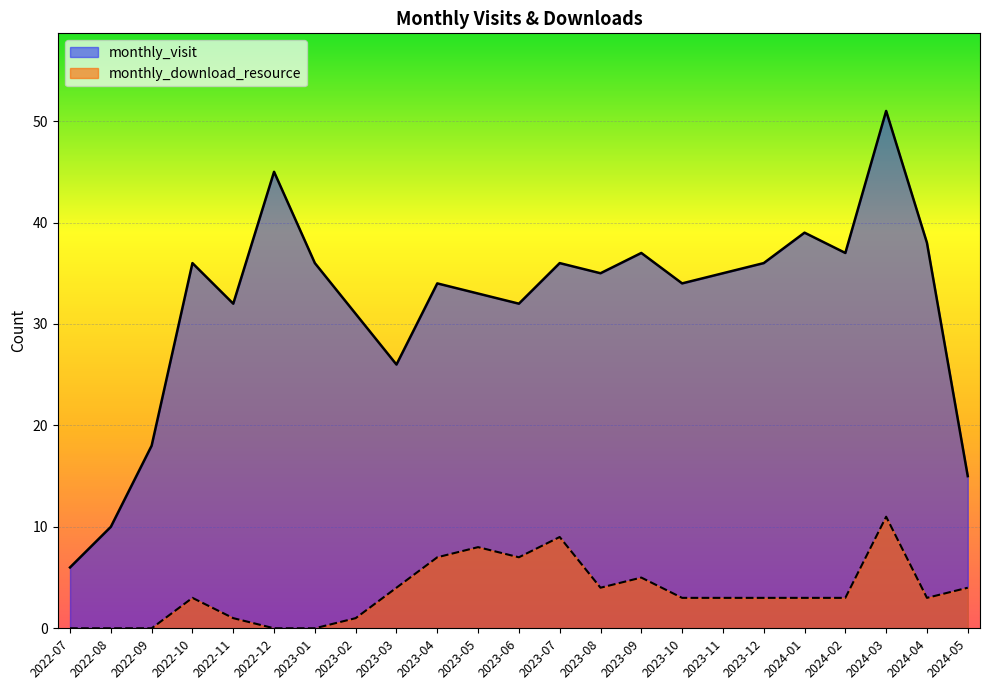

True or false: monthly_download_resource and monthly_visit cross at least once.

False